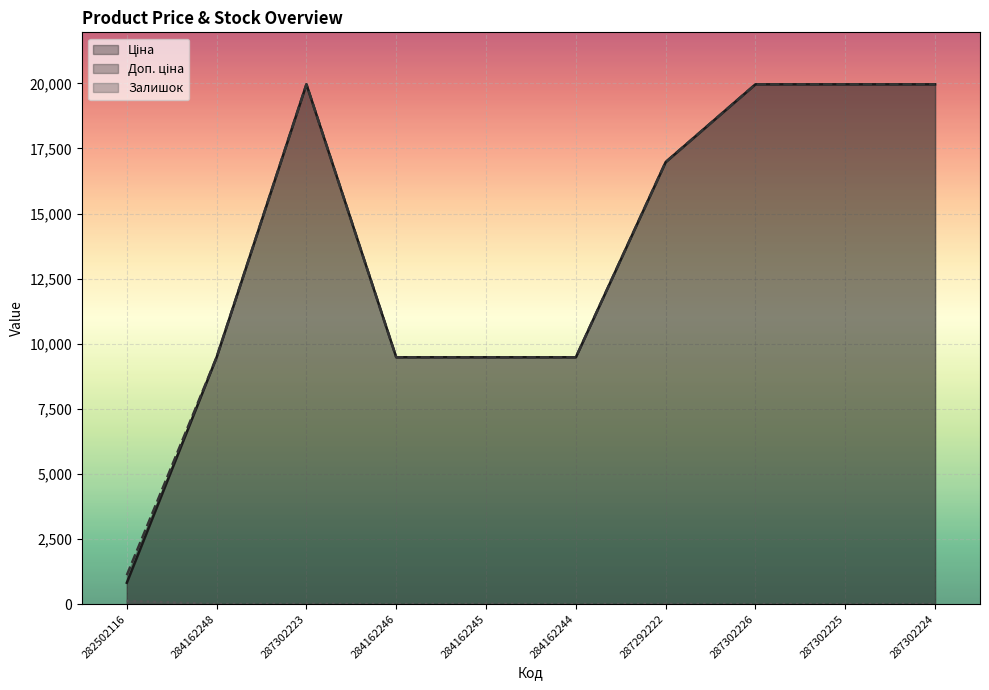

How many values in the Ціна series are below 16976?

5